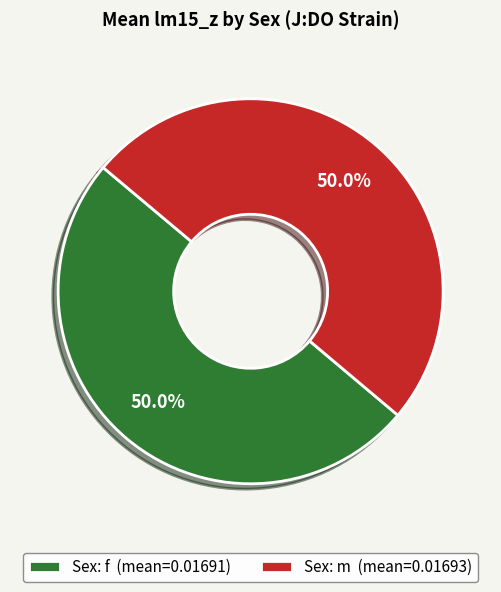

What portion of the pie excludes Sex: m (mean=0.01693)?

50.0%